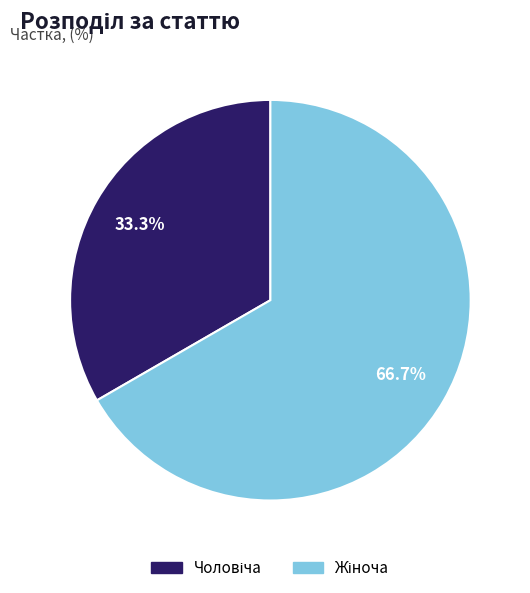

Is there any slice that represents more than half of the pie?

Yes